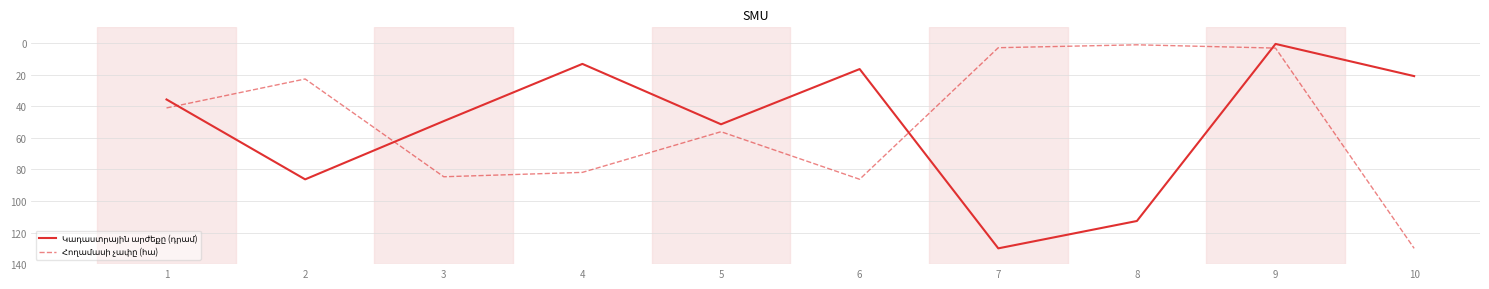

What is the greatest value displayed?

130.0